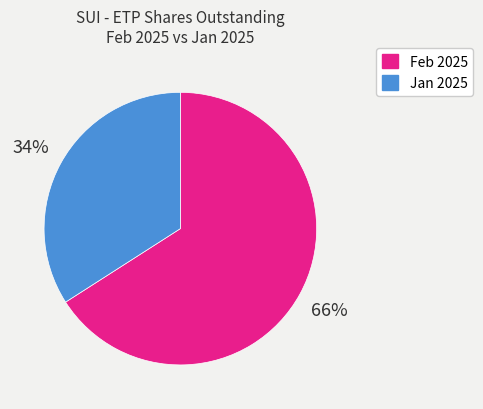

To the nearest percent, what is the average slice percentage?

50%